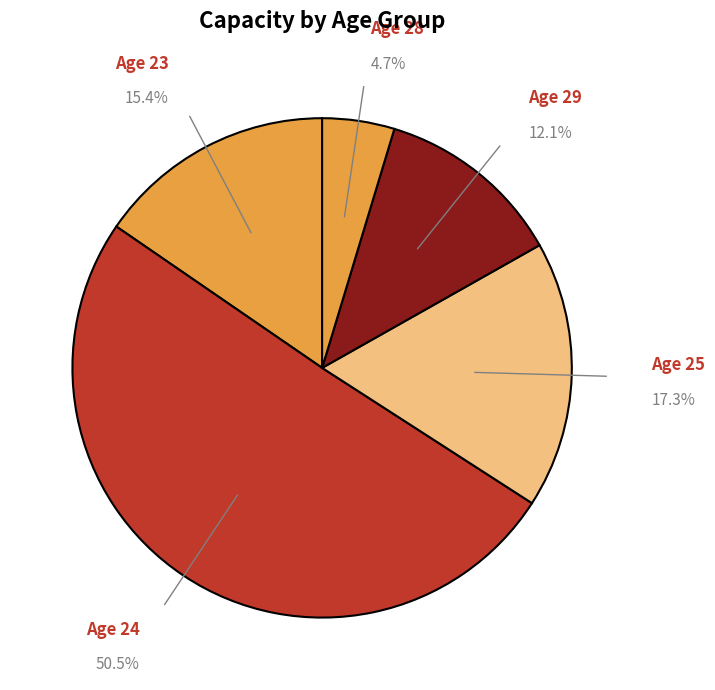

How many segments does this pie chart have?

5